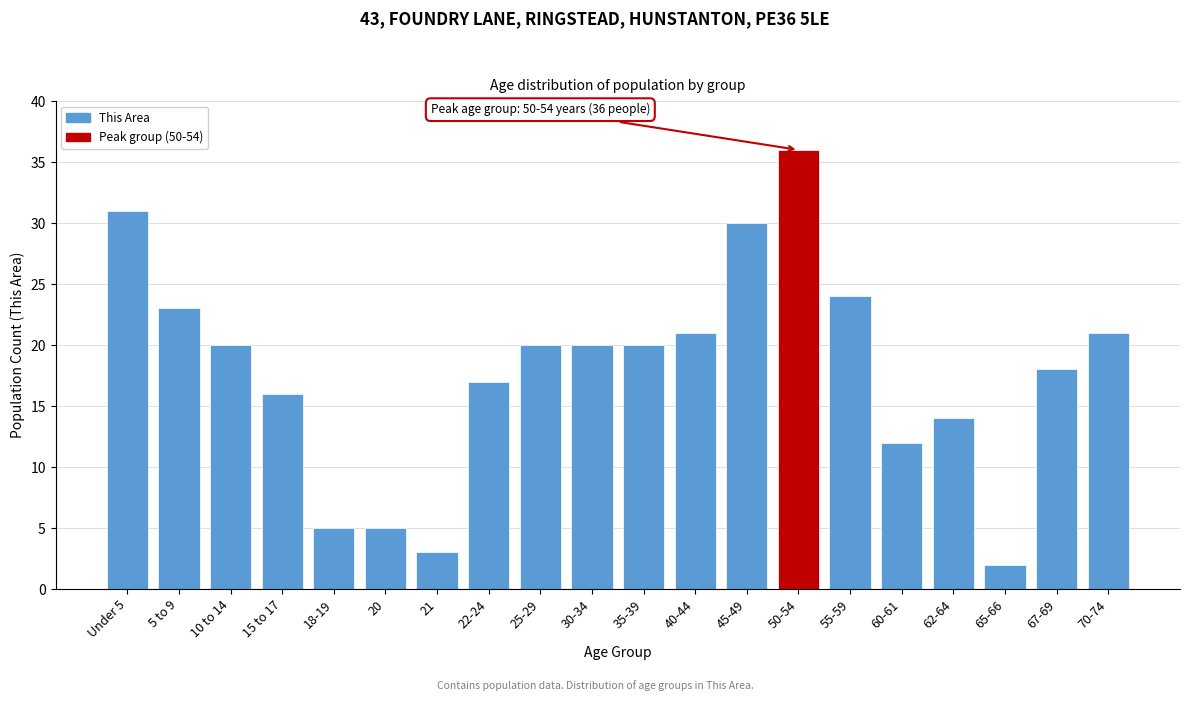

Reading left to right, extract all data points from this chart.

Under 5=31	5 to 9=23	10 to 14=20	15 to 17=16	18-19=5	20=5	21=3	22-24=17	25-29=20	30-34=20	35-39=20	40-44=21	45-49=30	50-54=36	55-59=24	60-61=12	62-64=14	65-66=2	67-69=18	70-74=21